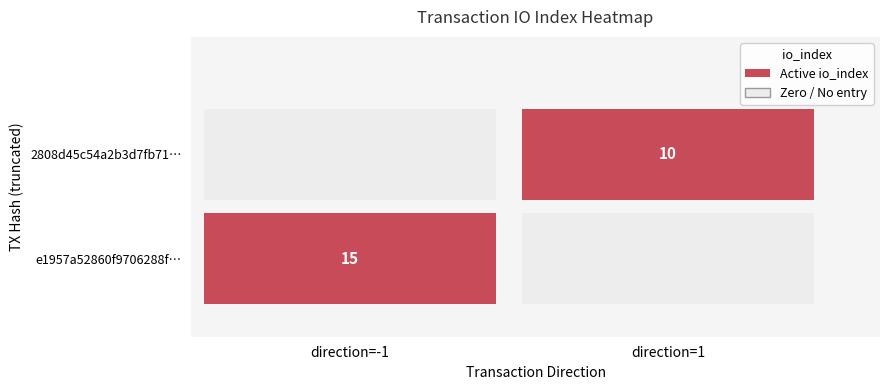

Which series changed the most between direction and io_index?

e1957a52860f9706288ff0926bb4364d96bf977